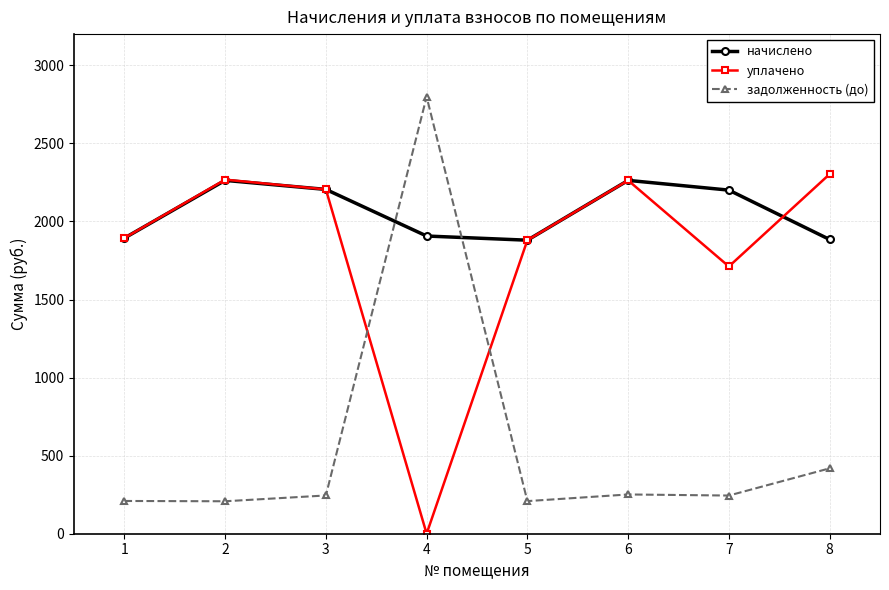

What is the difference between the second highest and minimum values in the уплачено series?

2268.0